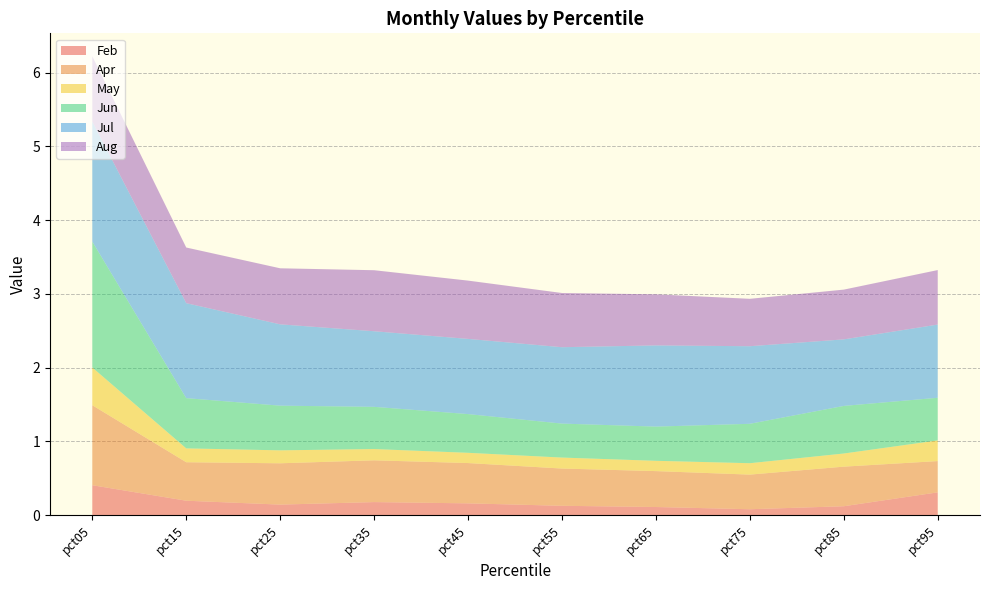

Reading right to left, what are all the values shown in this chart?

Feb: 0.3	0.1	0.1	0.1	0.1	0.2	0.2	0.1	0.2	0.4
Apr: 0.4	0.5	0.5	0.5	0.5	0.5	0.6	0.6	0.5	1.1
May: 0.3	0.2	0.2	0.1	0.1	0.1	0.2	0.2	0.2	0.5
Jun: 0.6	0.6	0.5	0.5	0.5	0.5	0.6	0.6	0.7	1.7
Jul: 1.0	0.9	1.1	1.1	1.0	1.0	1.0	1.1	1.3	1.6
Aug: 0.7	0.7	0.6	0.7	0.7	0.8	0.8	0.8	0.8	0.9